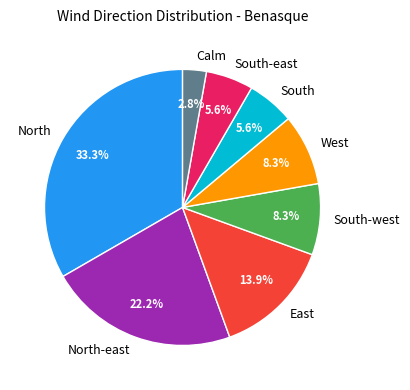

What is the ratio of the value at West to the value at South?

1.5